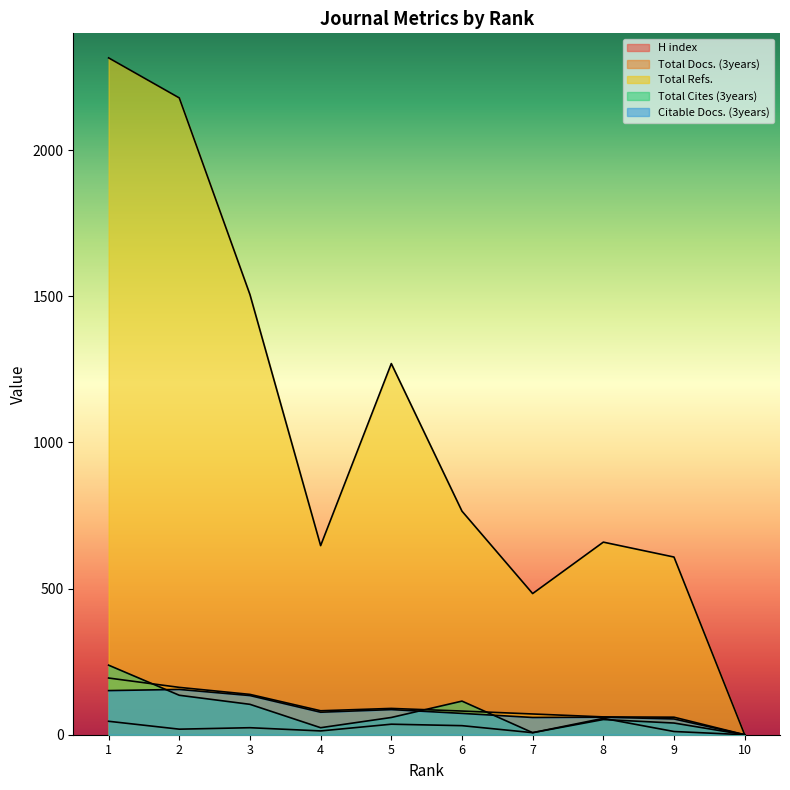

Where is the first local maximum for Total Refs.?

5